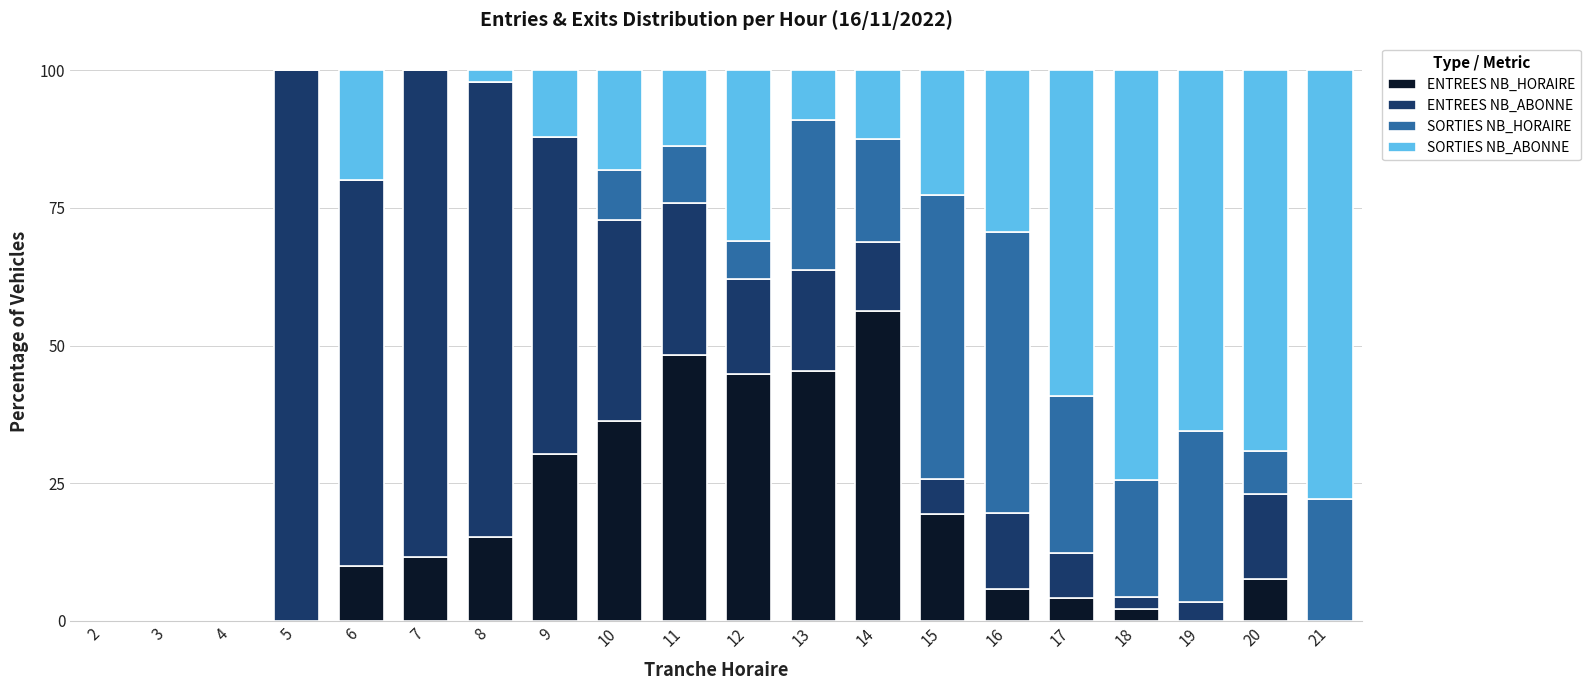

What is the sum of the ENTREES NB_HORAIRE values at 3 and 12?

44.8